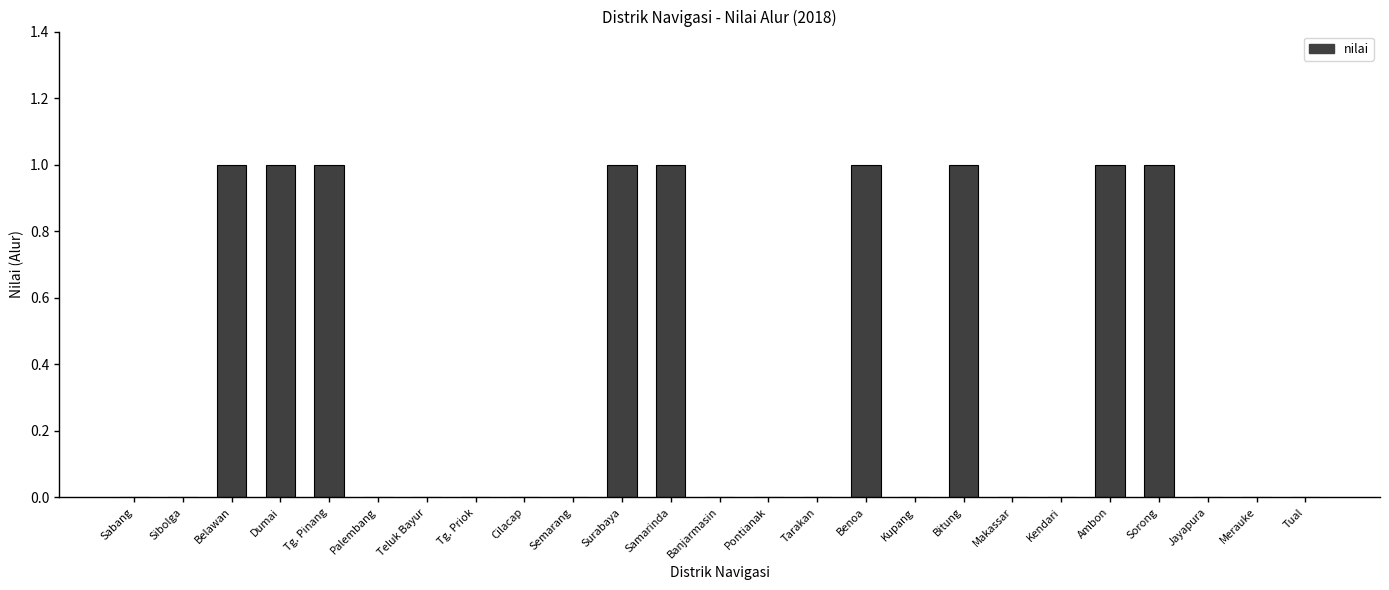

Count the number of categories in the chart.

25